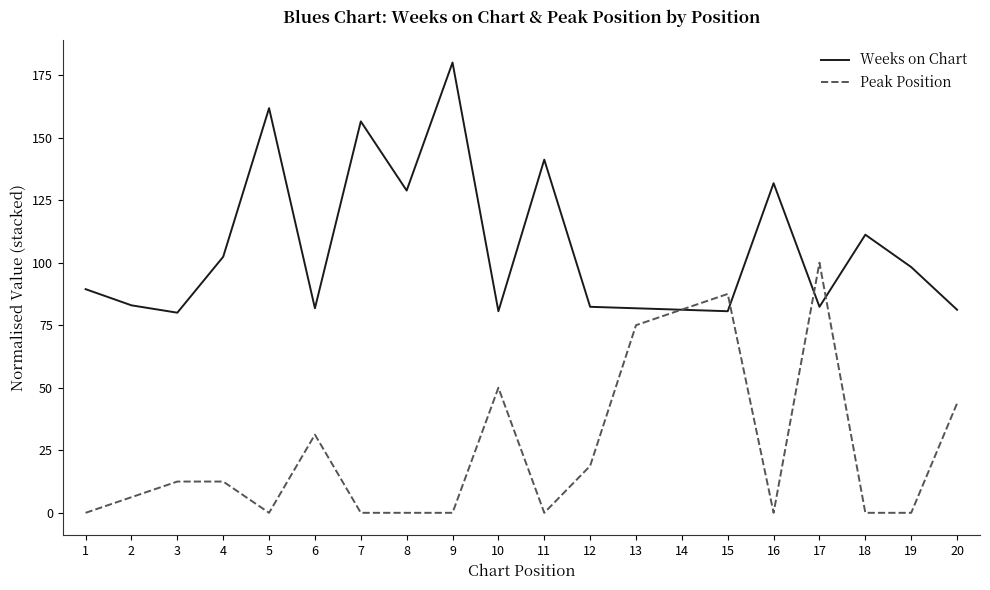

What is the highest value of the Peak Position series?

100.0